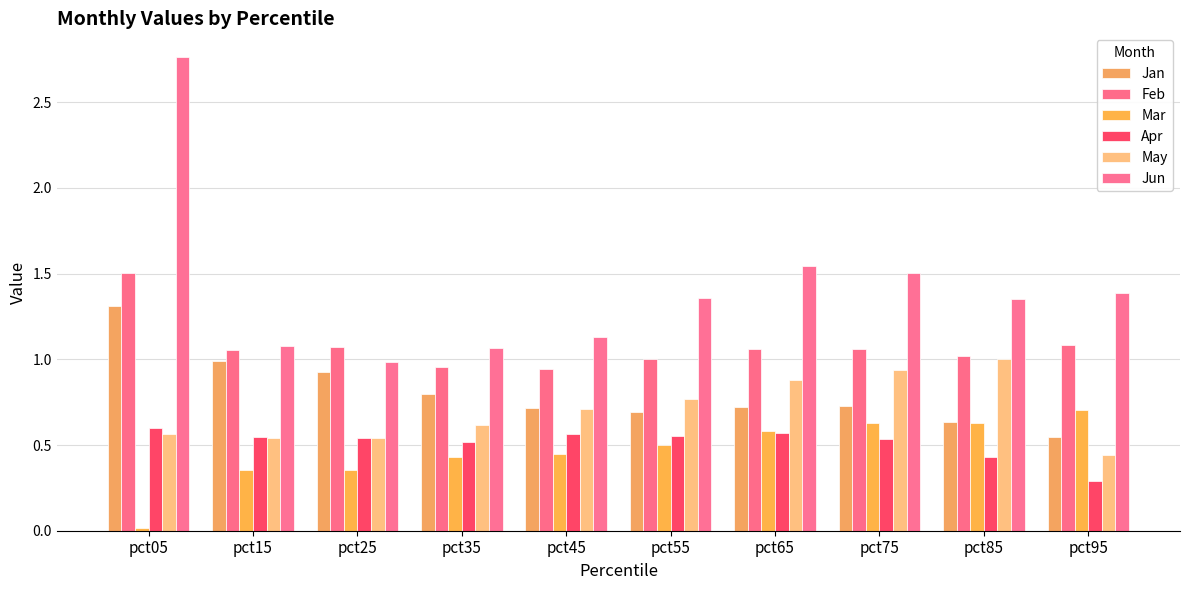

What is the difference between the Jan values at pct15 and pct05?

0.3